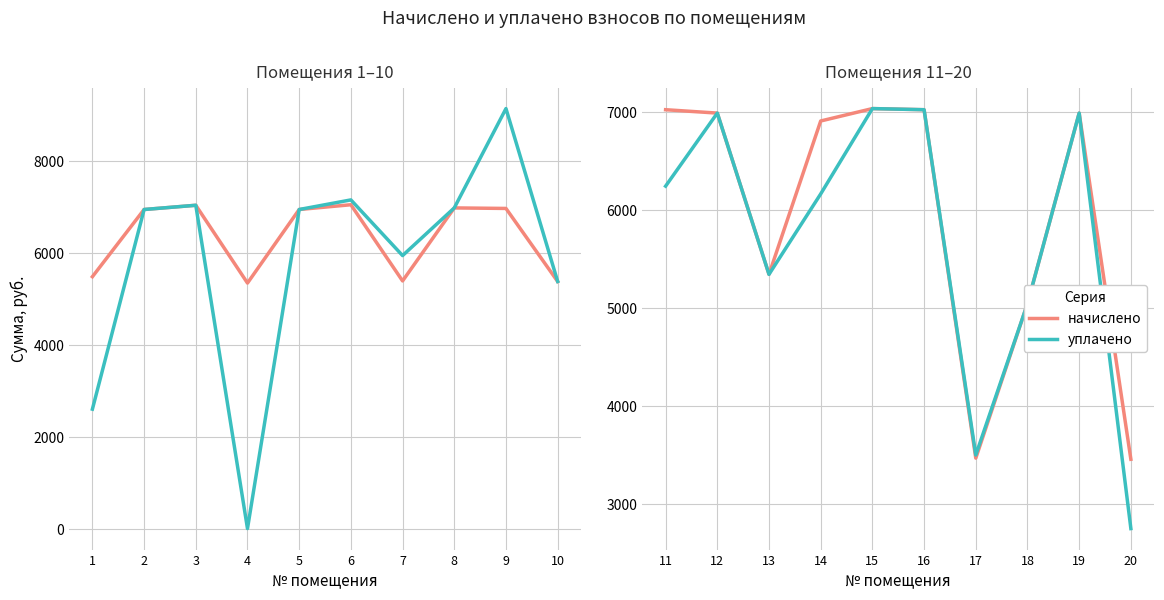

What is the sum of all уплачено values?

57103.2